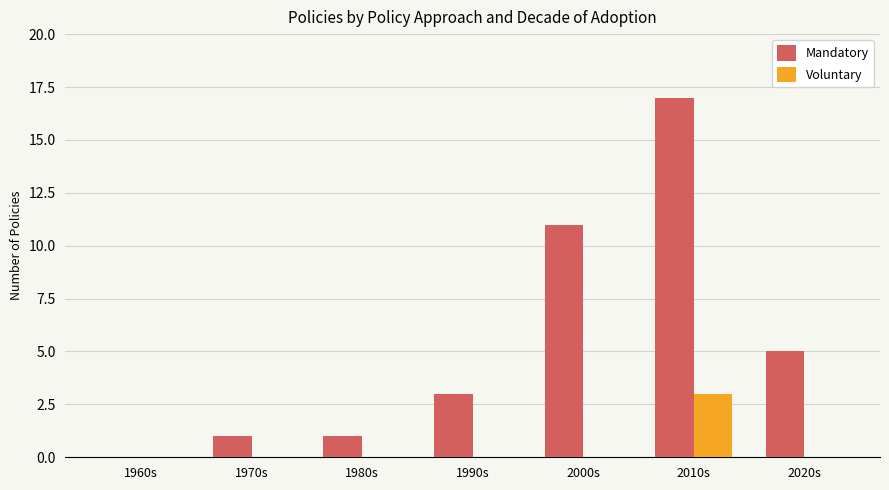

What is the difference between the Mandatory values at 1990s and 1980s?

2